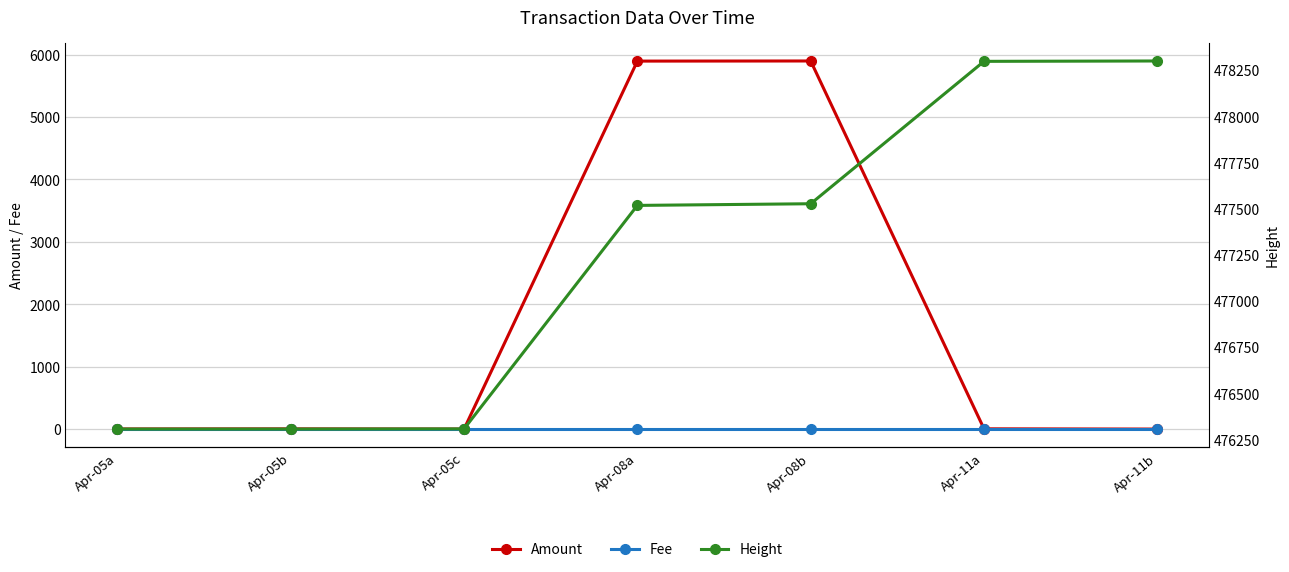

What position from the right is Apr-05c?

5